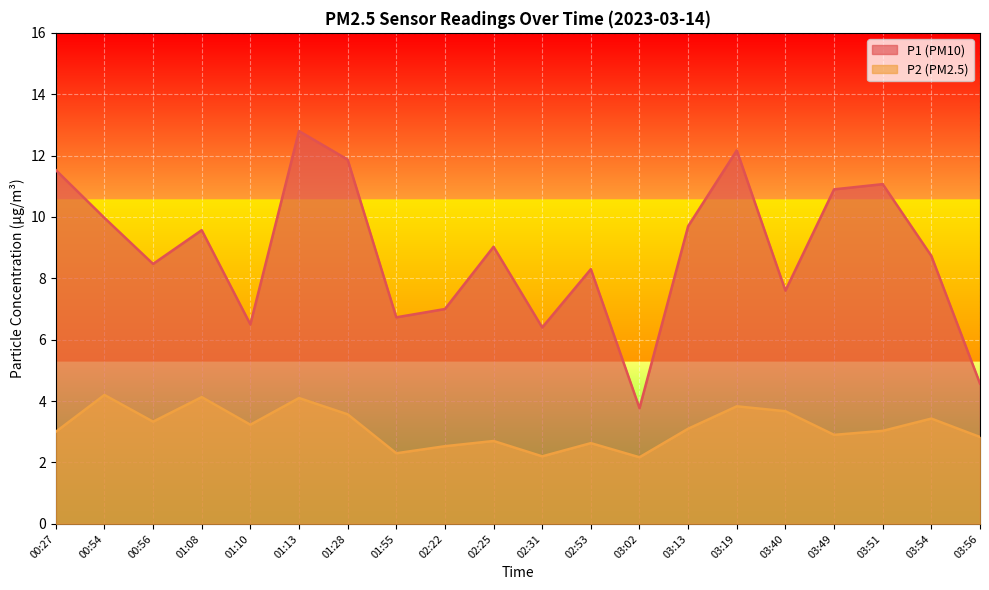

What is the difference between the maximum and minimum values in the P2 series?

2.0